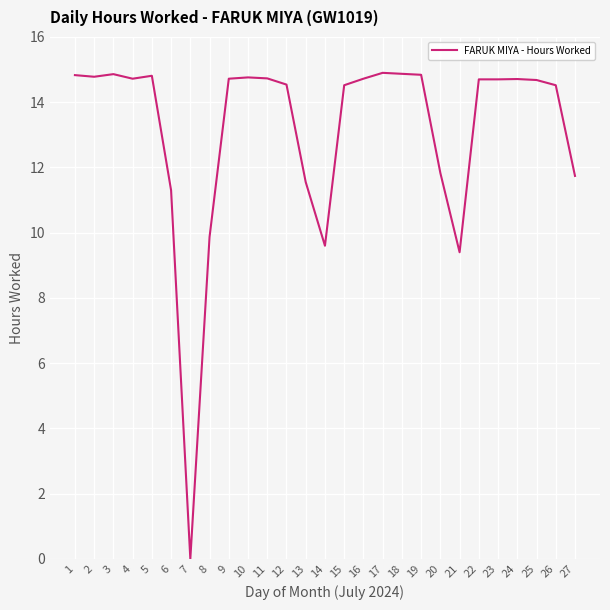

True or false: the data has more than 2 interior local peaks.

True